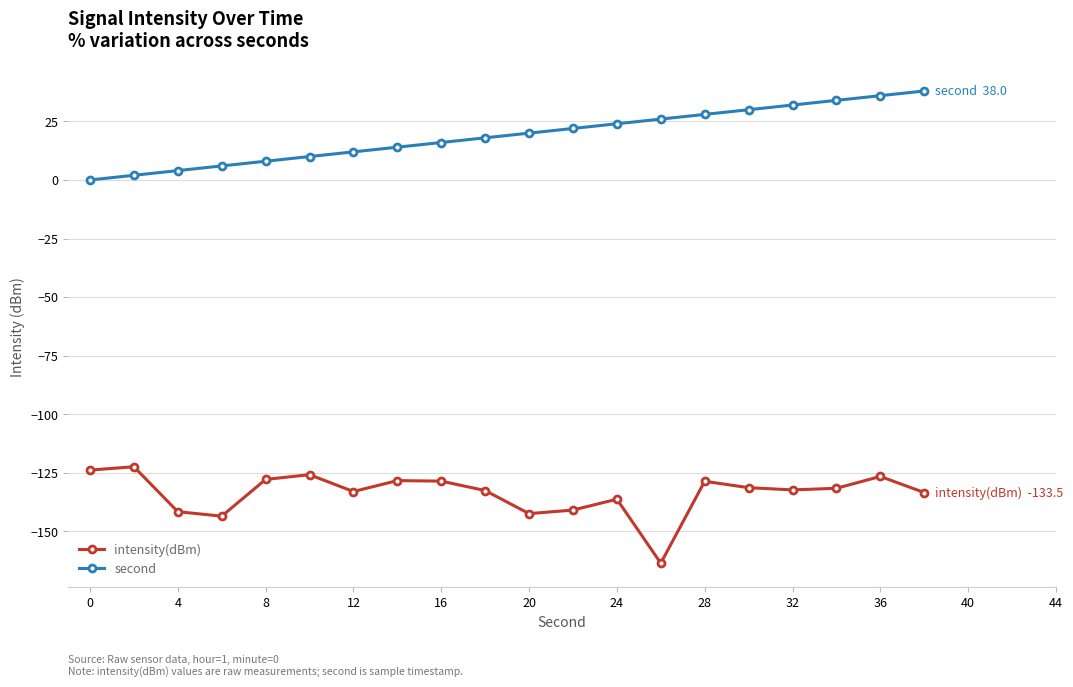

True or false: intensity(dBm) and second cross at least once.

False